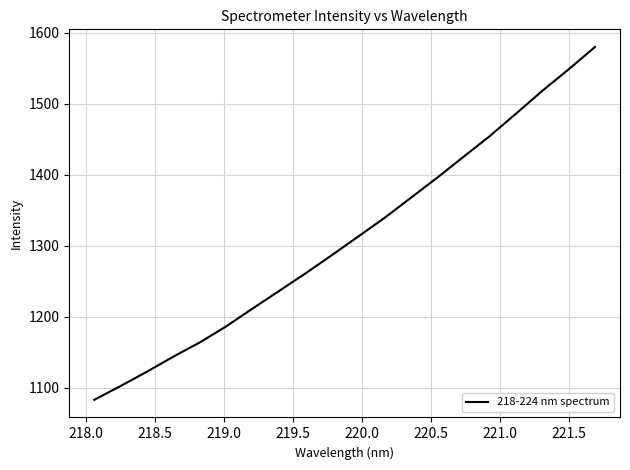

Does the chart display data point markers on the line(s)?

No